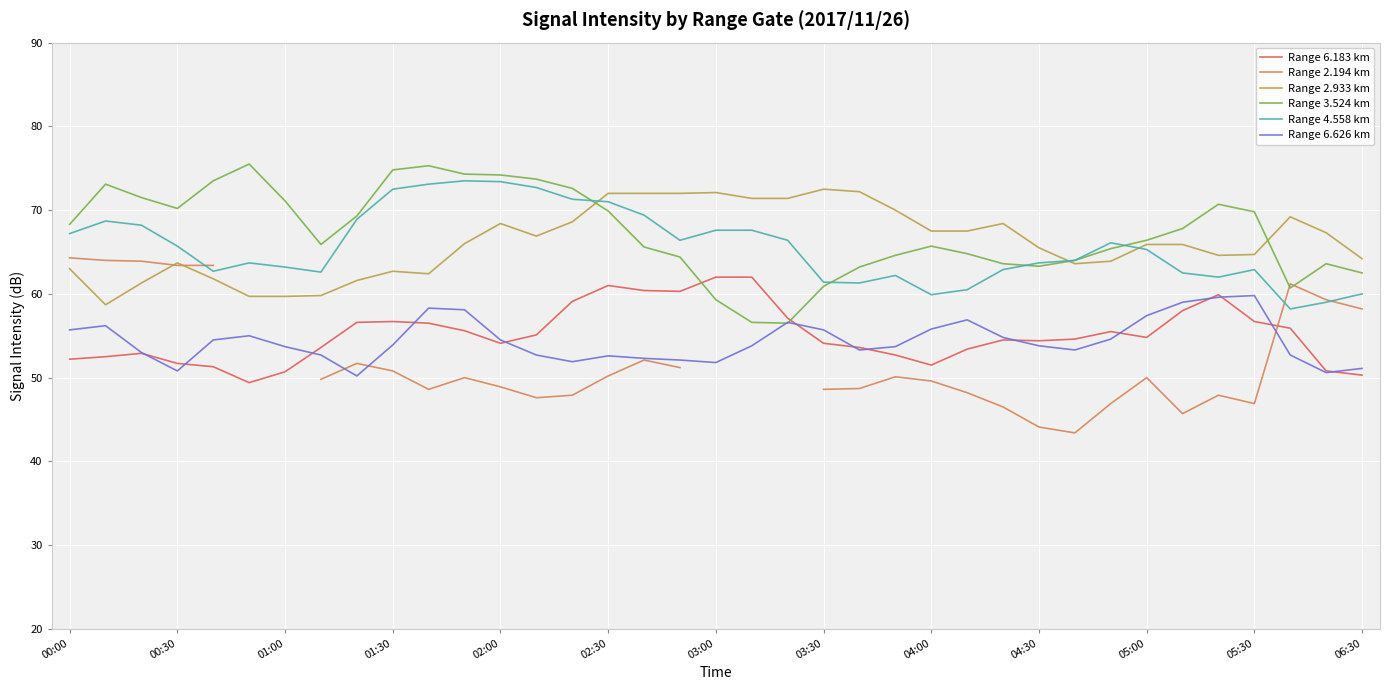

How many lines are shown in the chart?

6